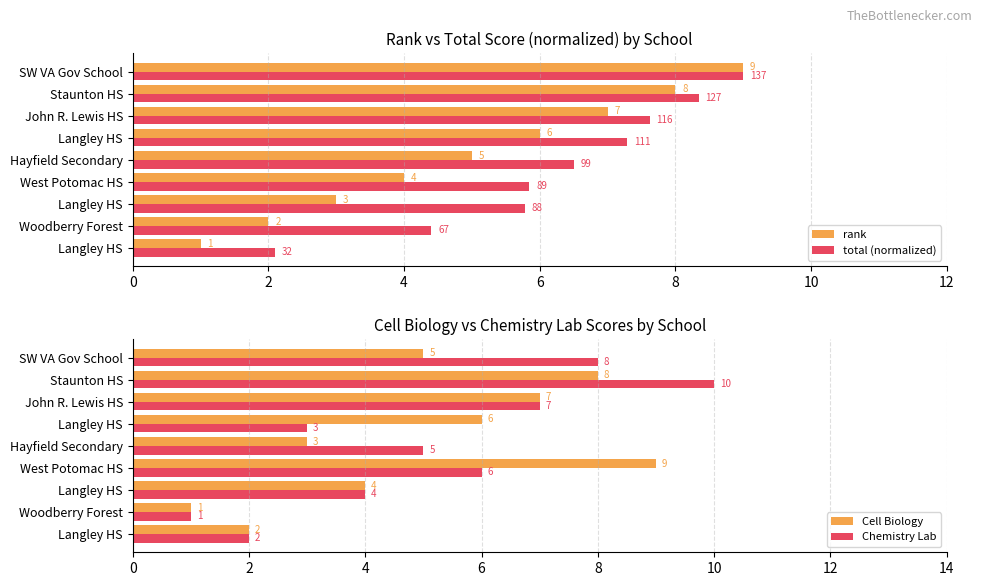

Is the value of Chemistry Lab at Woodberry Forest greater than the value of Cell Biology at Langley HS?

No